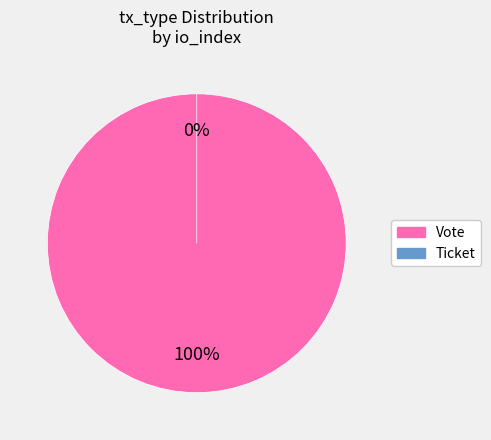

How many slices are in this pie chart?

2